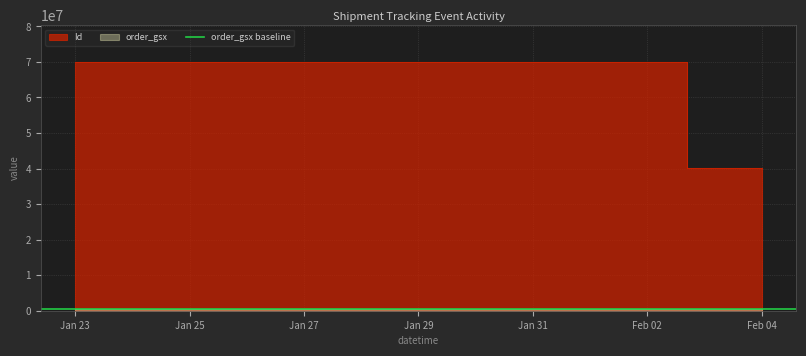

Does the chart display data point markers on the line(s)?

No